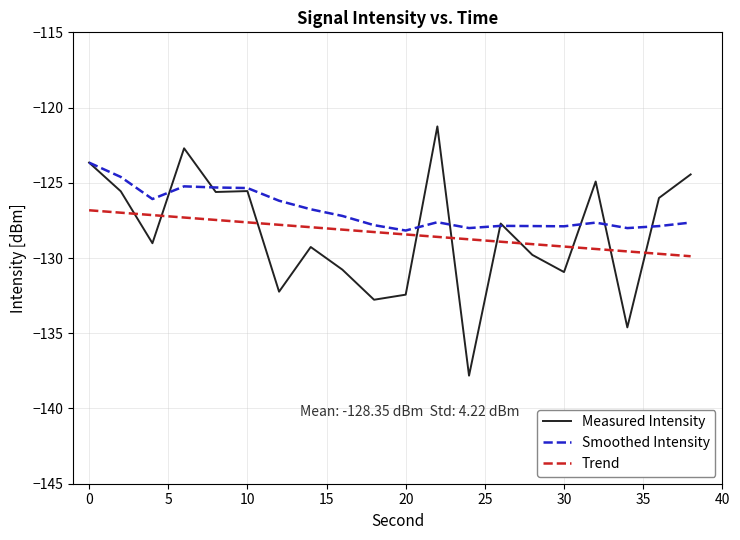

Does the chart display data point markers on the line(s)?

No